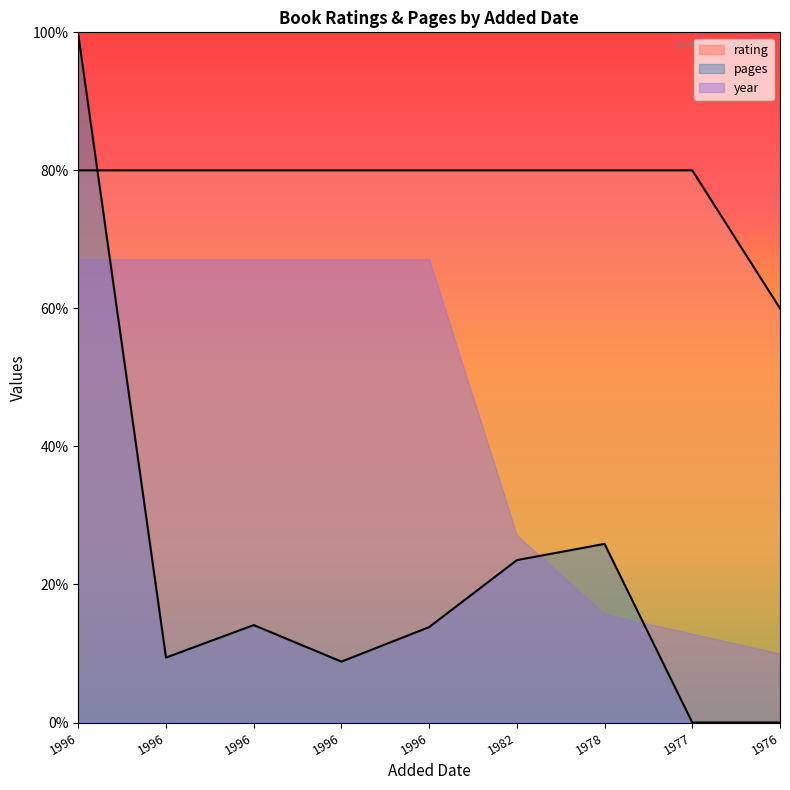

How many categories are shown in the chart?

9